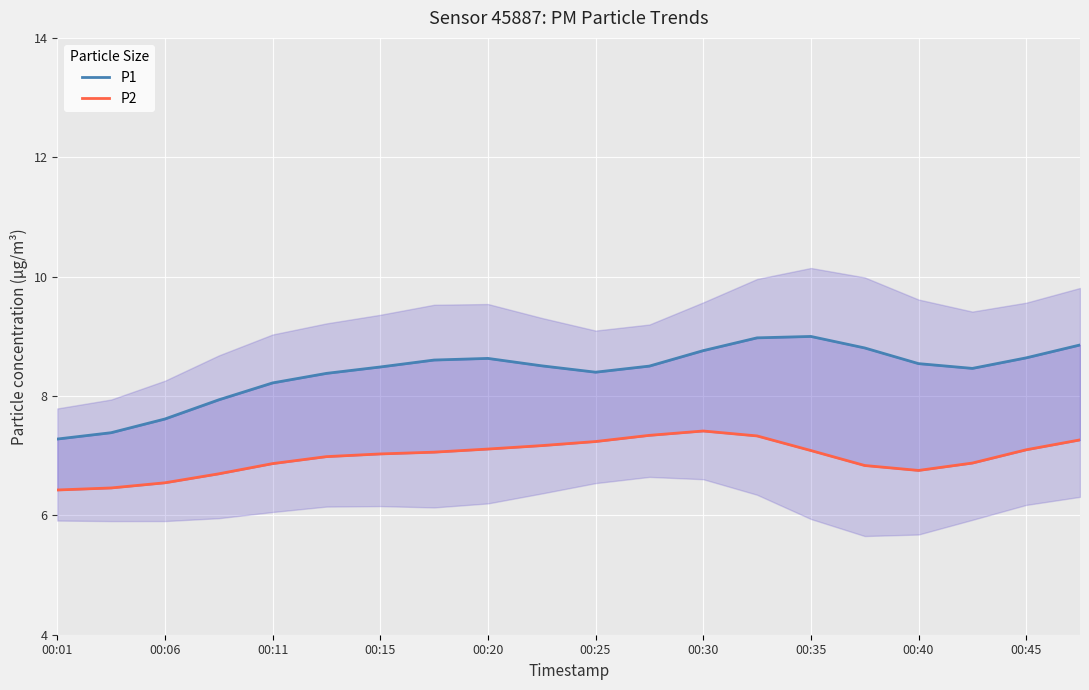

How many lines are shown in the chart?

2